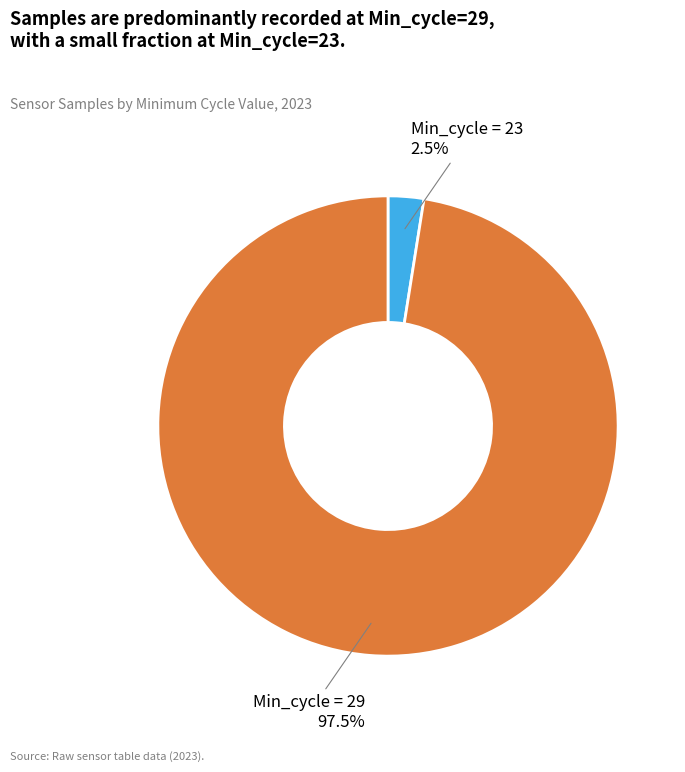

To the nearest percent, what is the average slice percentage?

50%